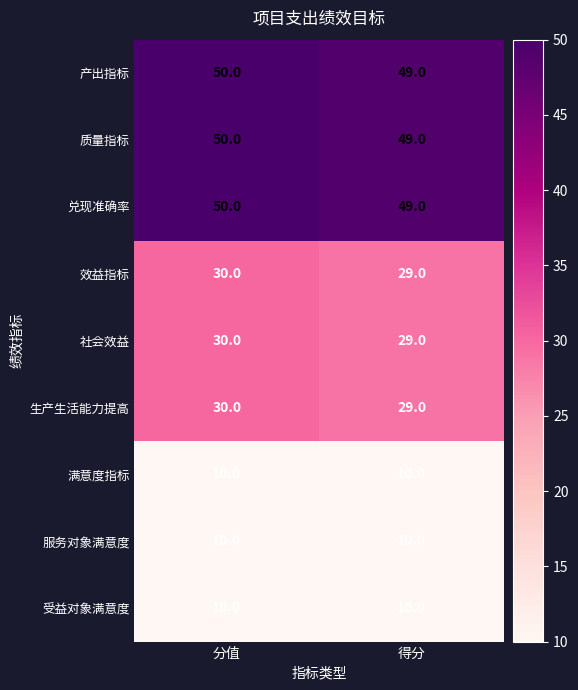

Reading left to right, extract all data points from this chart.

产出指标: 分值=50	得分=49
质量指标: 分值=50	得分=49
兑现准确率: 分值=50	得分=49
效益指标: 分值=30	得分=29
社会效益: 分值=30	得分=29
生产生活能力提高: 分值=30	得分=29
满意度指标: 分值=10	得分=10
服务对象满意度: 分值=10	得分=10
受益对象满意度: 分值=10	得分=10